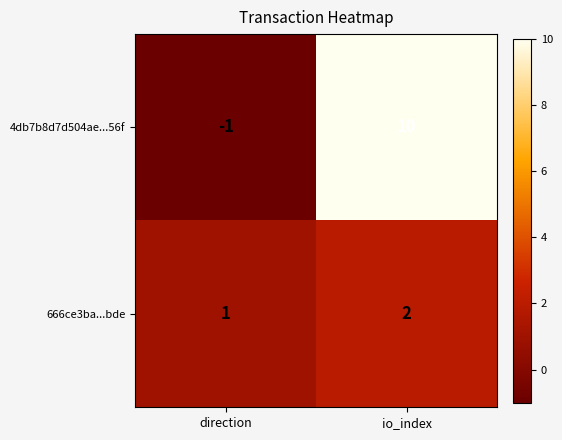

Is it true that 666ce3ba...bde equals 3 at io_index?

False